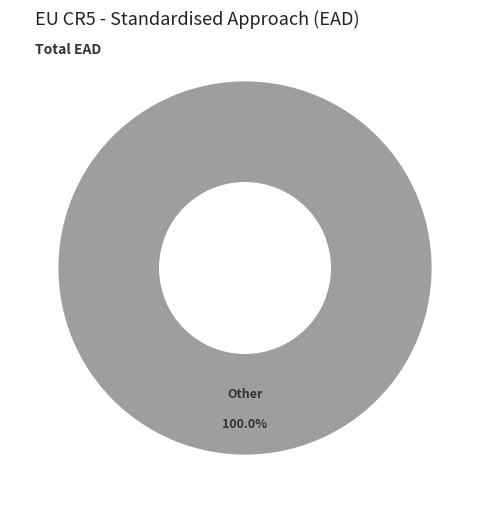

Rank the categories by value from lowest to highest.

Other